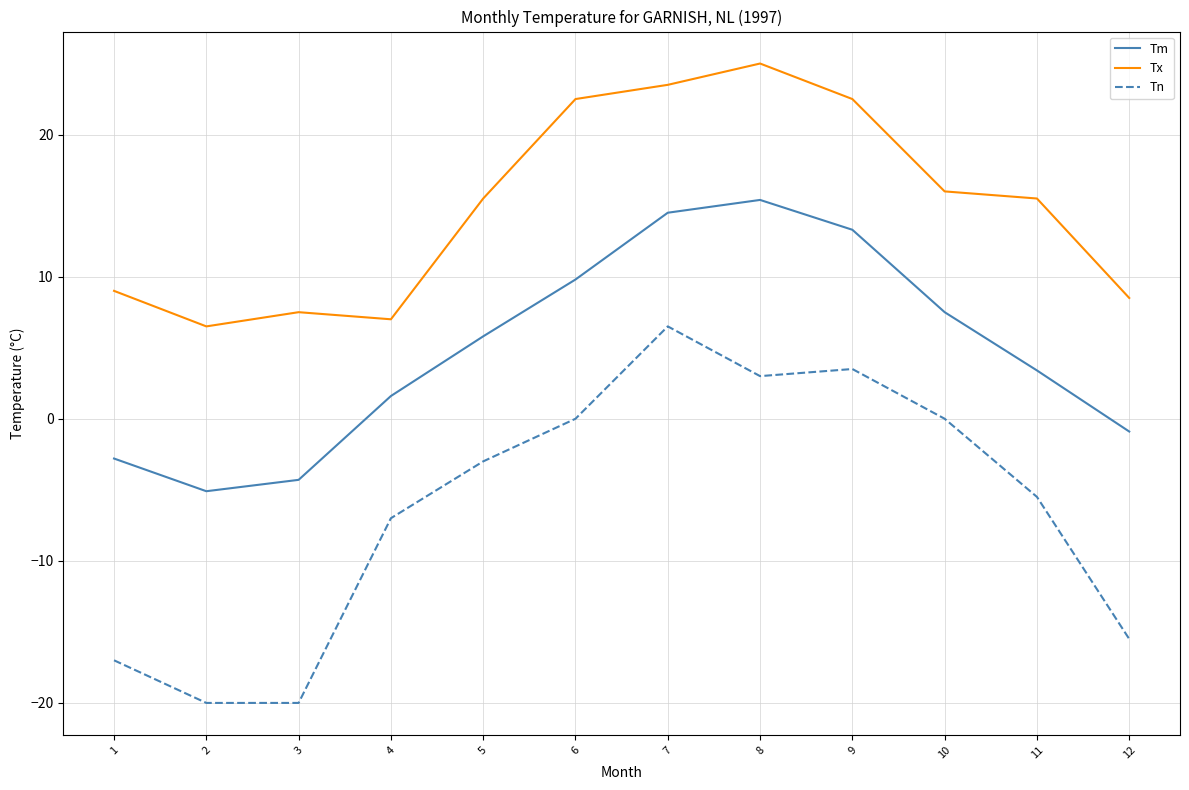

Which category has the highest value across all series?

8